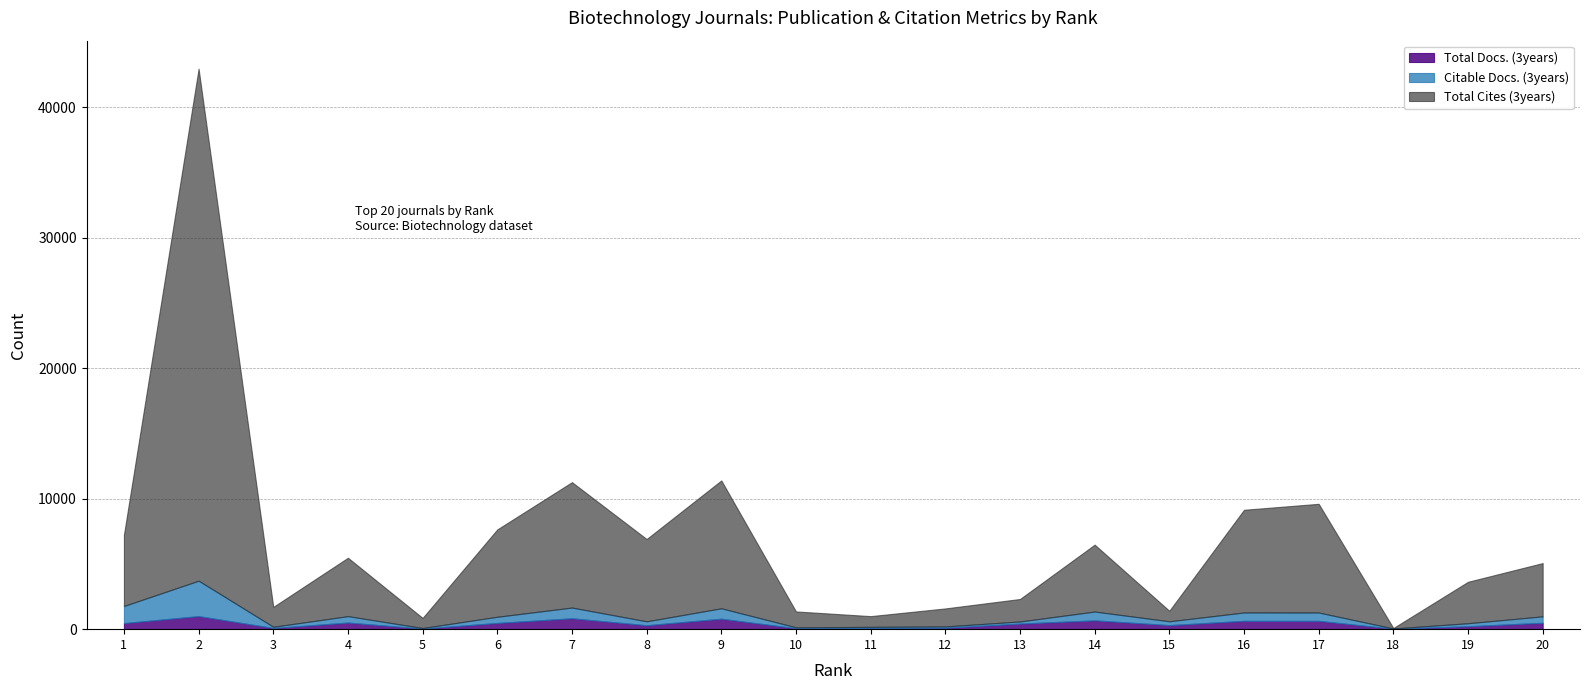

Rank the series by their maximum value, from highest to lowest.

Total Cites (3years), Citable Docs. (3years), Total Docs. (3years)